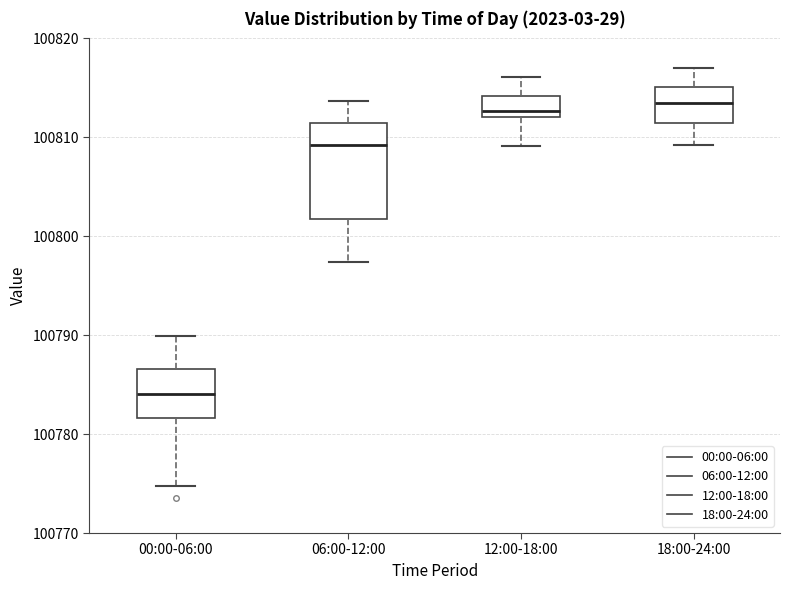

Which box is the tallest, from its lower edge to its upper edge?

06:00-12:00